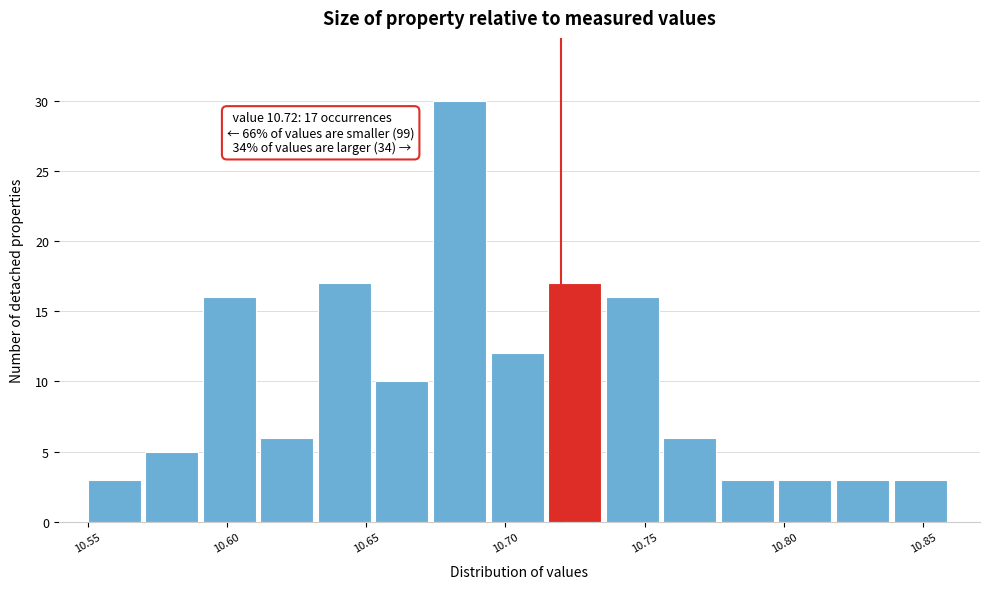

Over which range of the x-axis is the bar tallest?

10.675 to 10.695